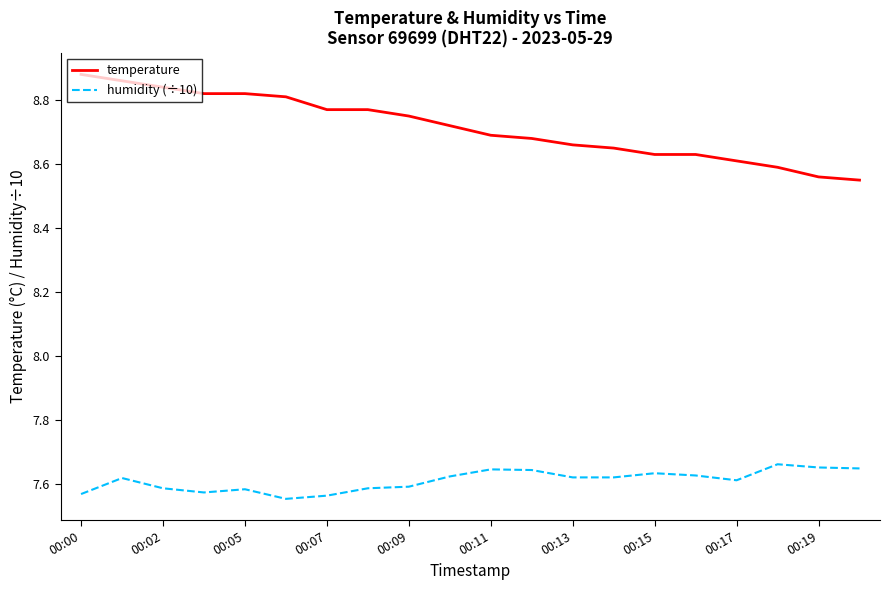

Count the temperature values in the range 8 to 9.

20